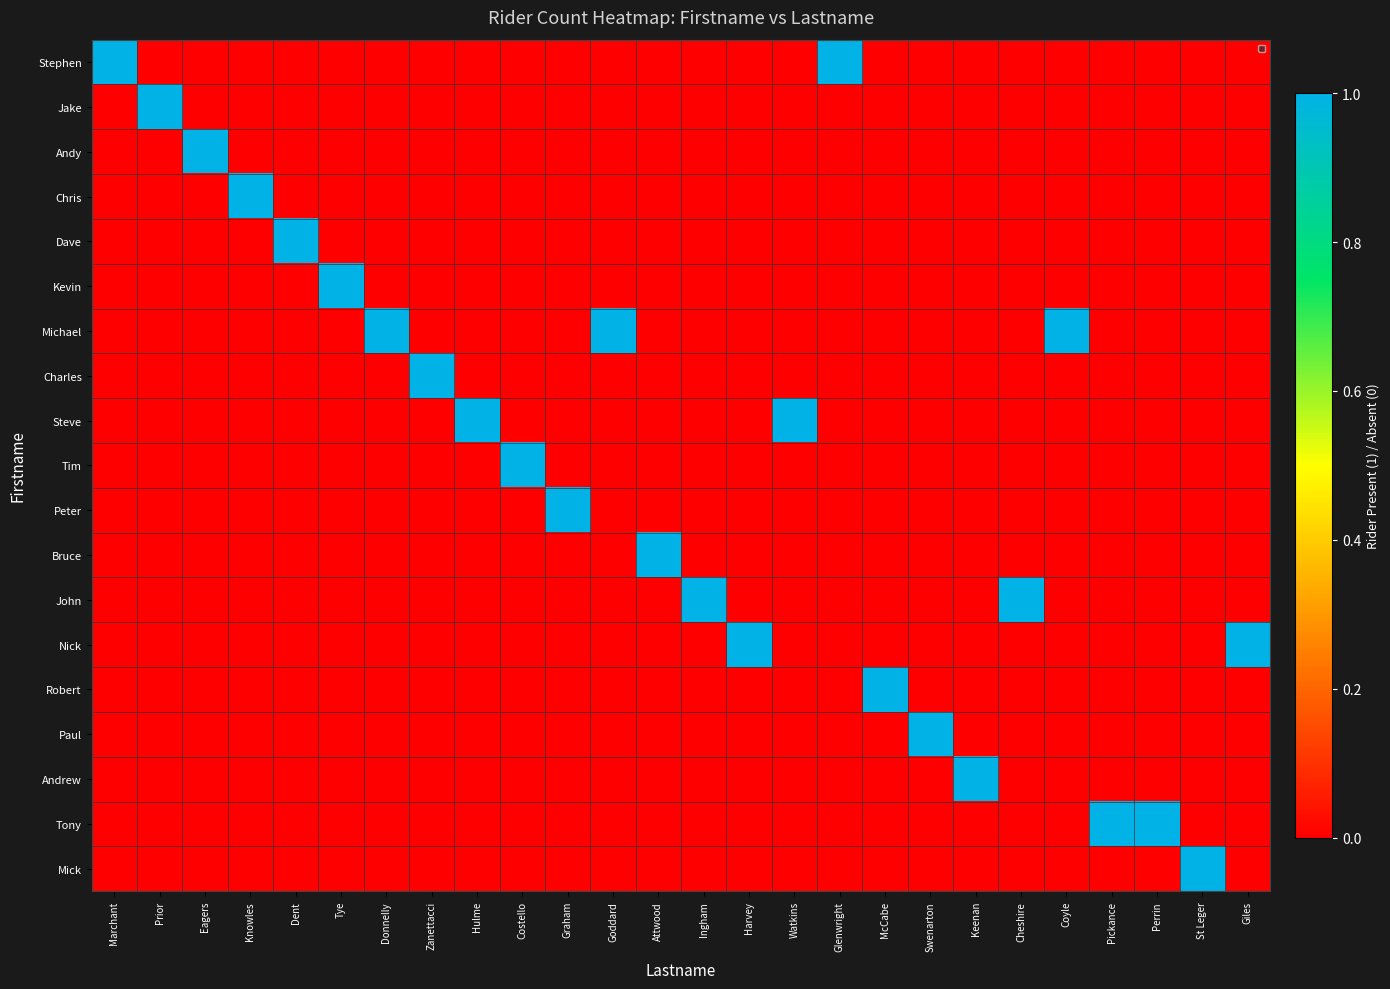

At Watkins, list the series in order from smallest to largest.

Stephen, Jake, Andy, Chris, Dave, Kevin, Michael, Charles, Tim, Peter, Bruce, John, Nick, Robert, Paul, Andrew, Tony, Mick, Steve